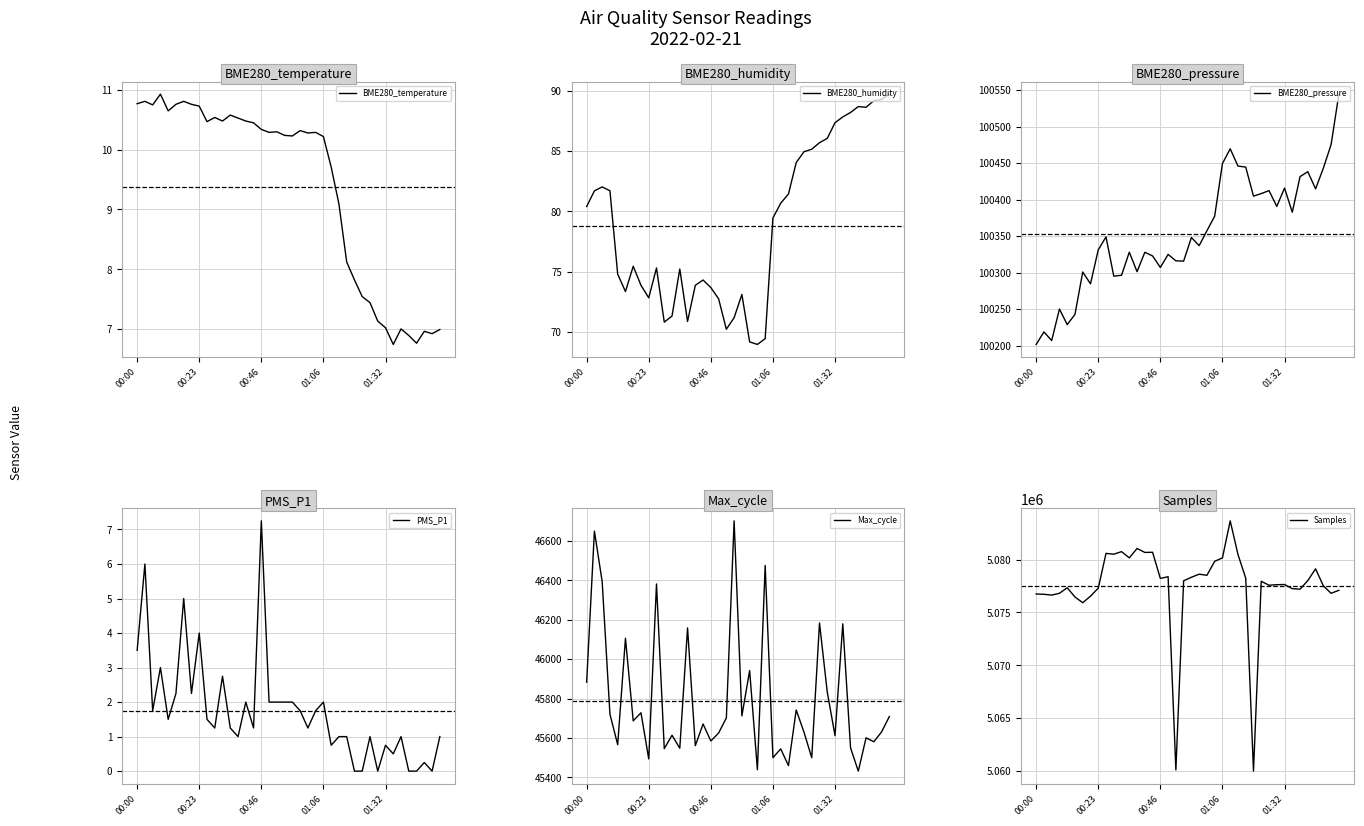

Which series has the largest total across all categories?

Samples